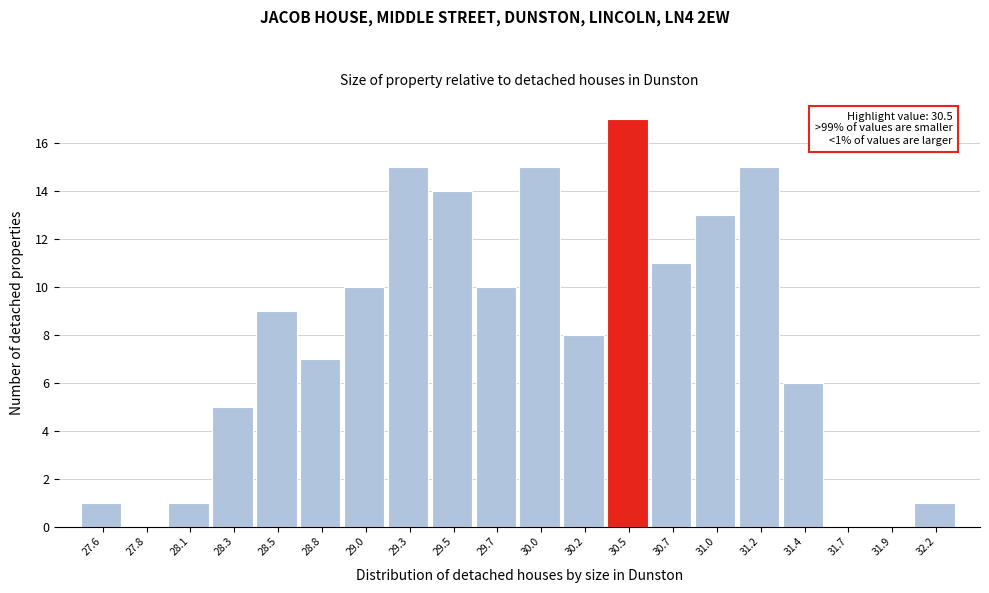

Reading left to right, what are all the values shown in this chart?

27.6=1	27.8=0	28.1=1	28.3=5	28.5=9	28.8=7	29.0=10	29.3=15	29.5=14	29.7=10	30.0=15	30.2=8	30.5=17	30.7=11	31.0=13	31.2=15	31.4=6	31.7=0	31.9=0	32.2=1